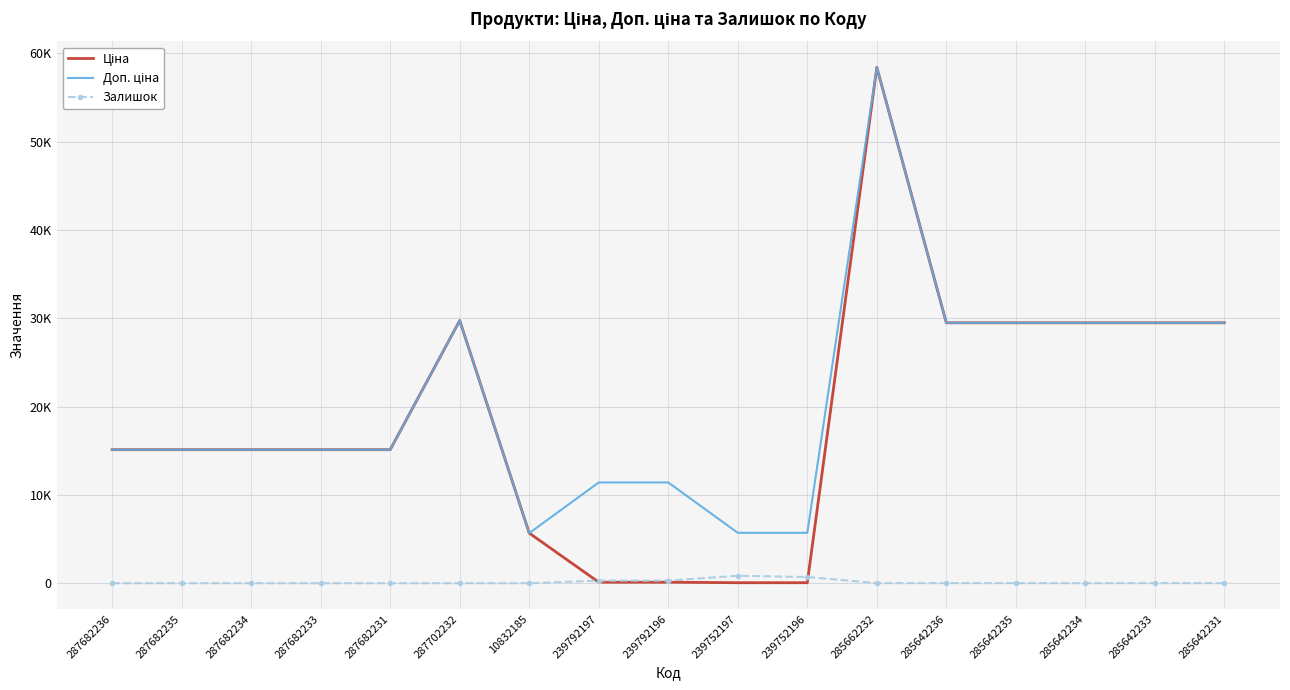

At 239792196, list the series in order from largest to smallest.

Доп. ціна, Залишок, Ціна